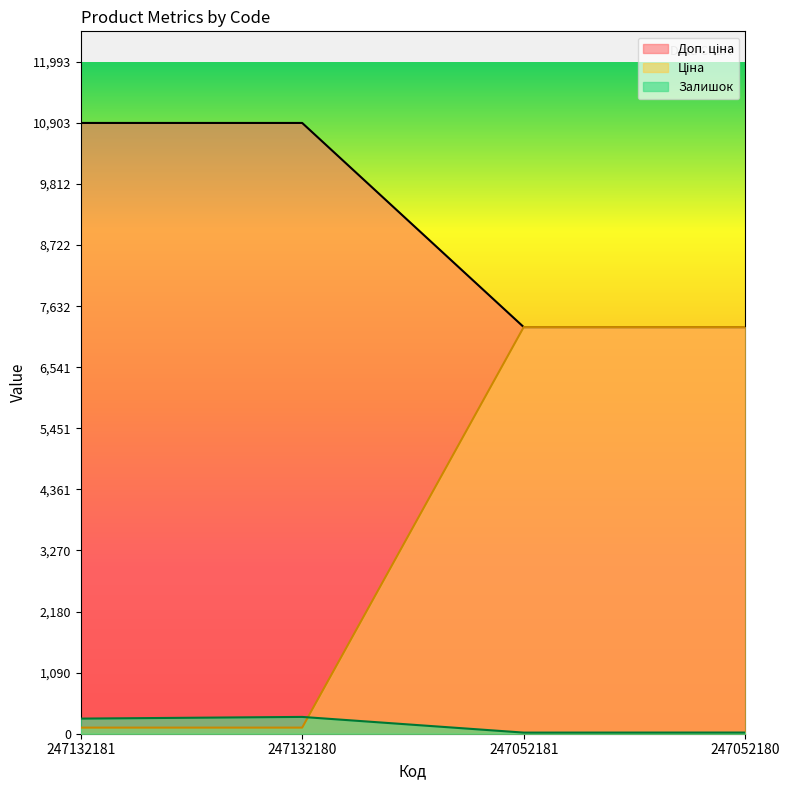

The Доп. ціна series shows 177.0 at 247132180. True or false?

False